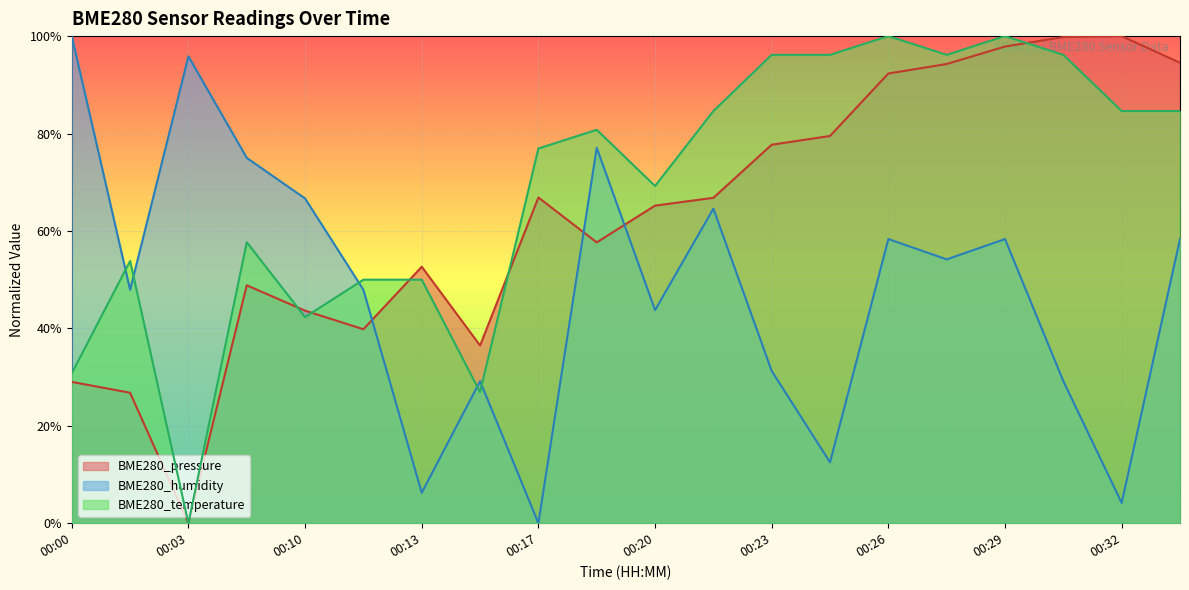

How many times do BME280_temperature and BME280_humidity cross each other?

5